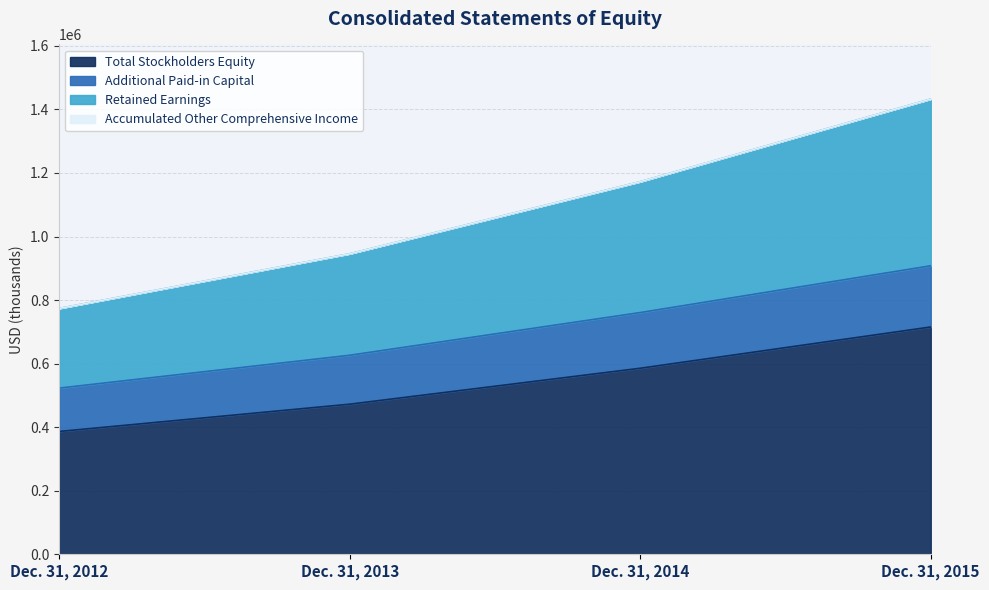

At which category does the chart reach its minimum across all series?

Dec. 31, 2012